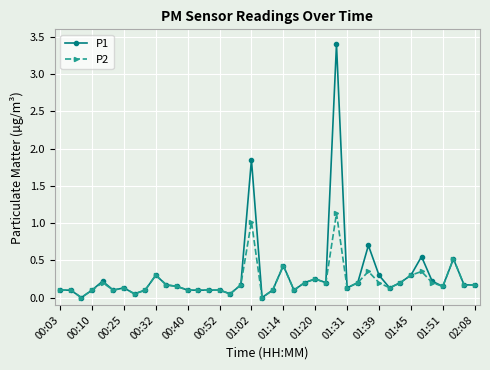

At how many categories does at least one series exceed 2?

1